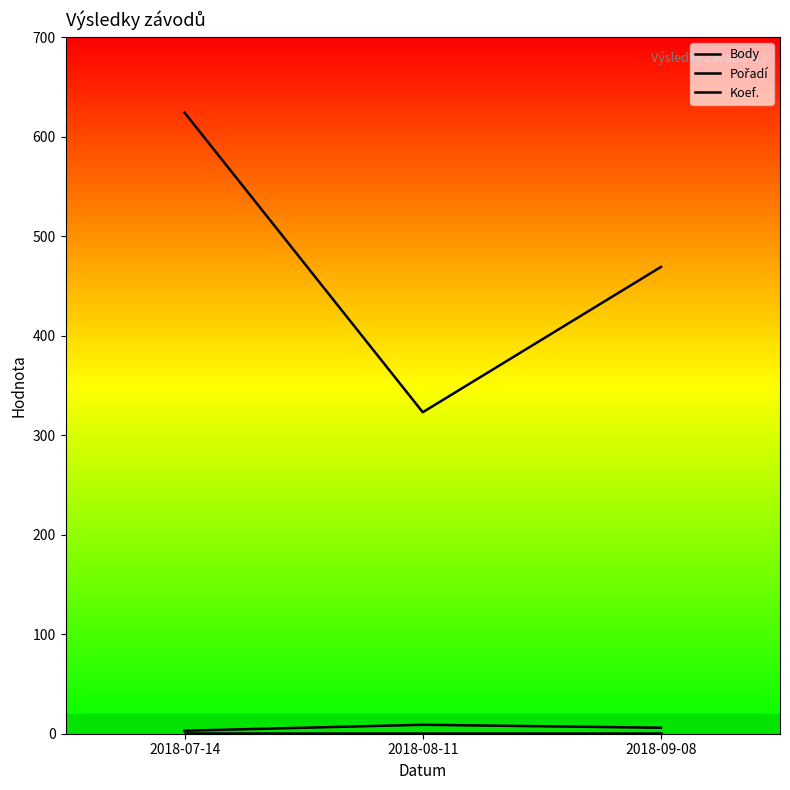

Reading left to right, extract all data points from this chart.

Body: 2018-07-14=624	2018-08-11=323	2018-09-08=469
Pořadí: 2018-07-14=3	2018-08-11=9	2018-09-08=6
Koef.: 2018-07-14=1	2018-08-11=1	2018-09-08=1